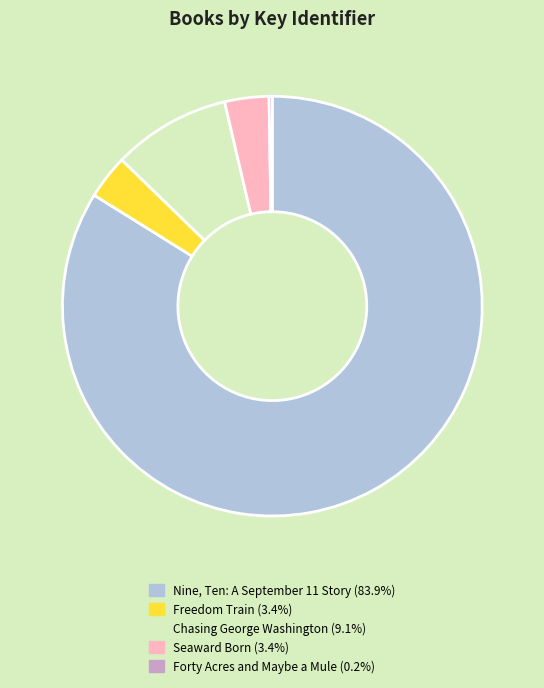

Is Nine, Ten: A September 11 Story the majority of the pie?

Yes